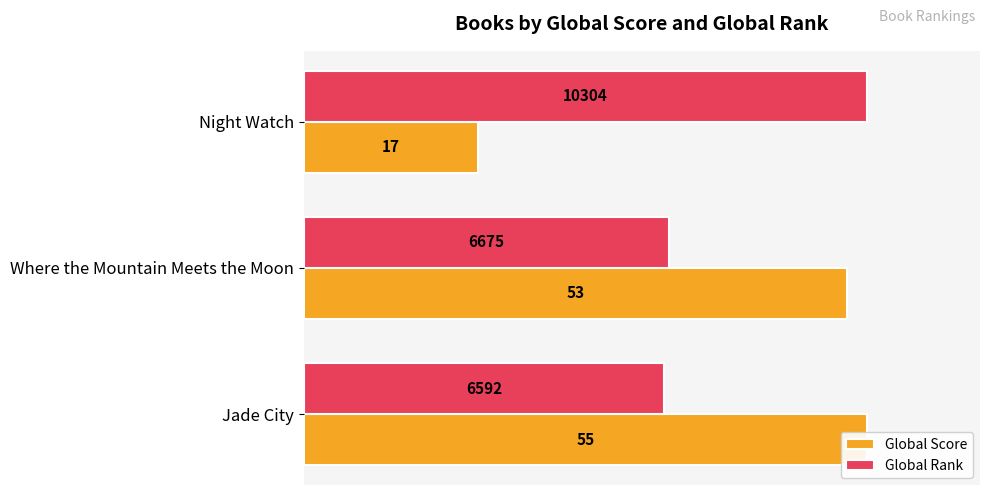

Which series changed the most between 20 and 40?

Global Score